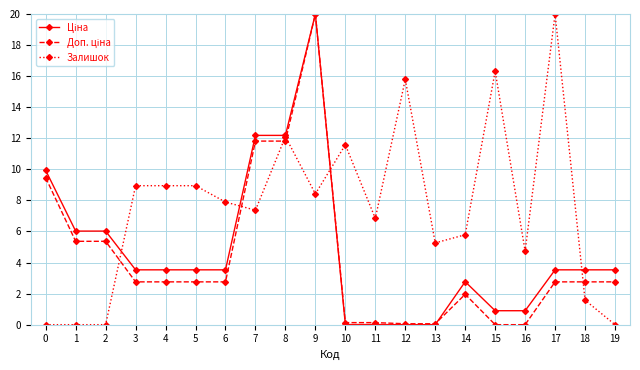

At which category is the sum across all series the highest?

9